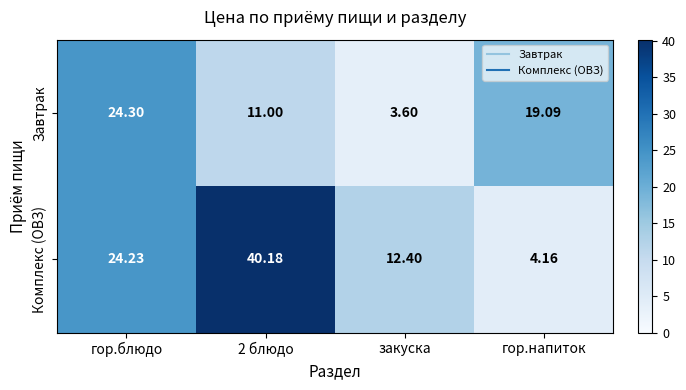

Where does the Завтрак series first go above 19?

гор.блюдо